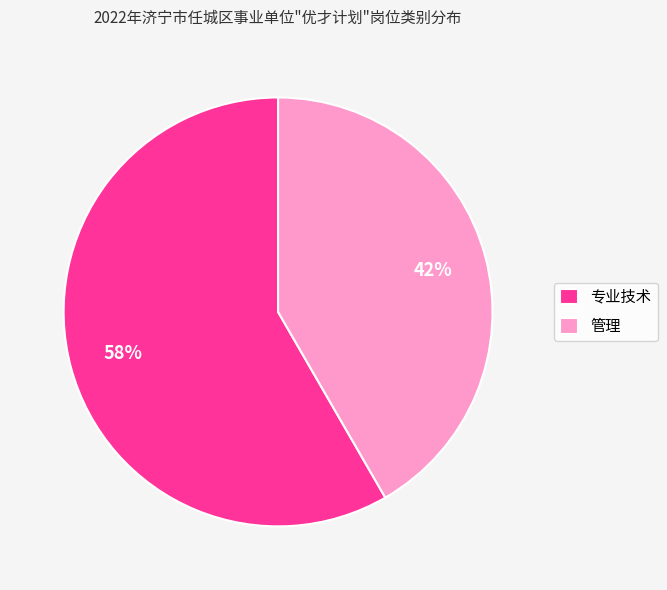

What is the majority slice?

专业技术